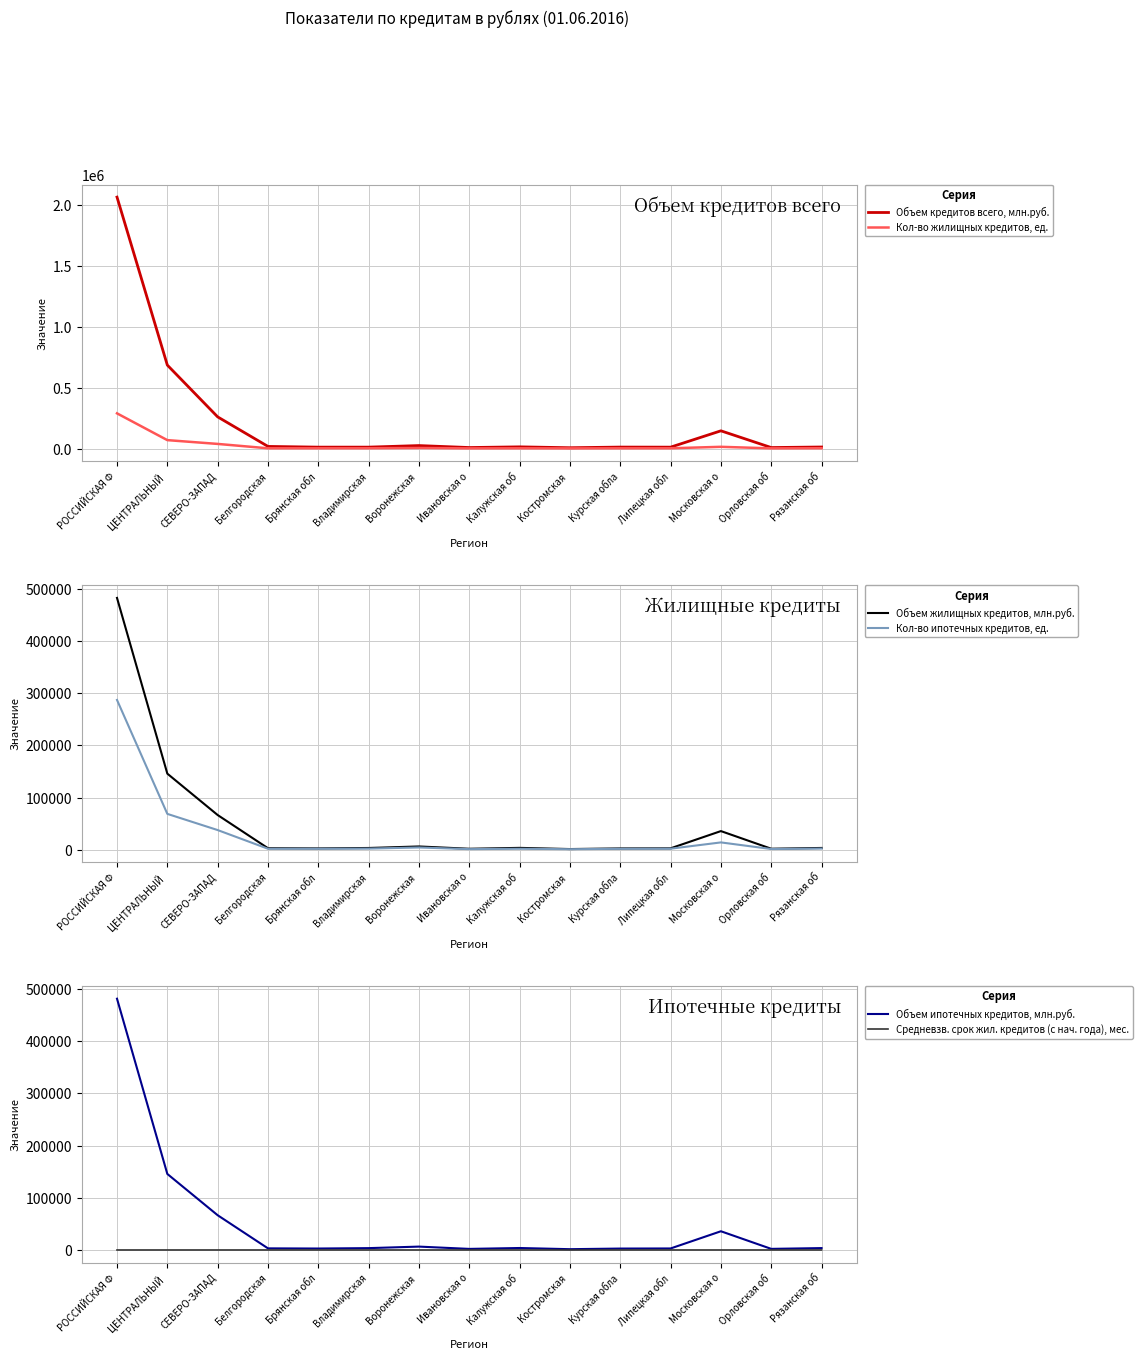

What is the value of the Объем кредитов всего, млн.руб. point at the 11th from the left?

12178.0